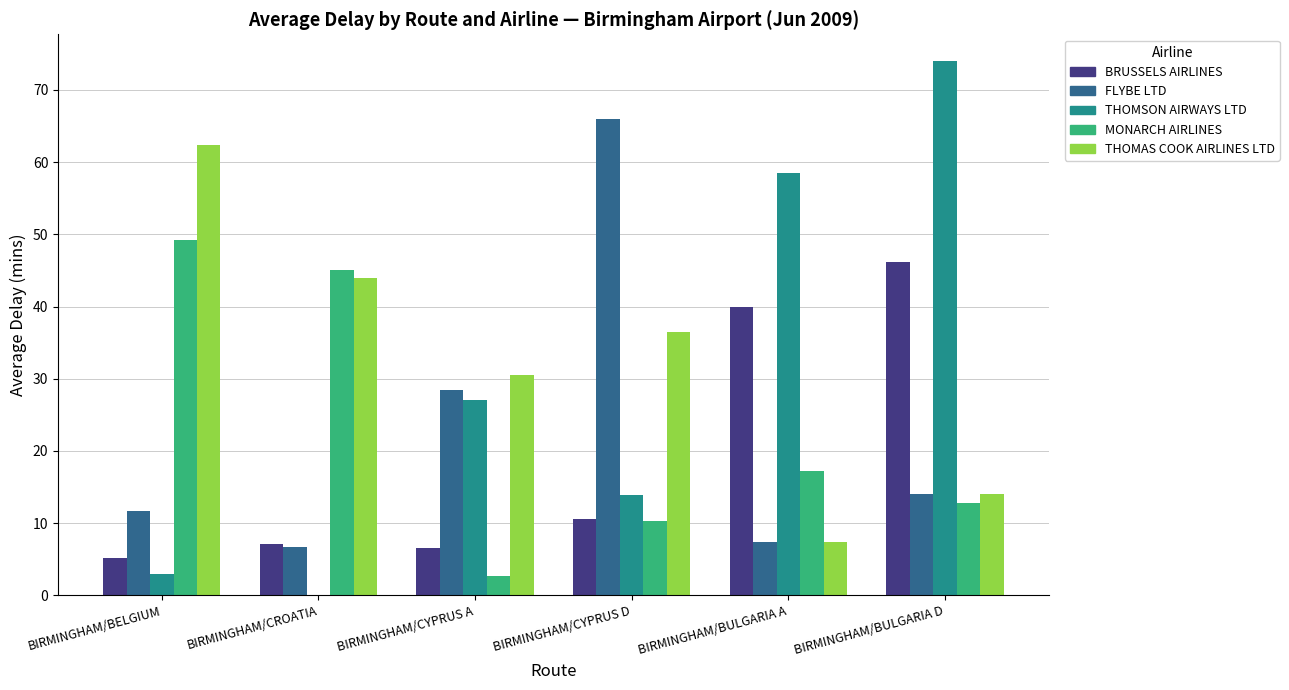

At which category is the sum across all series the highest?

BIRMINGHAM/BULGARIA D